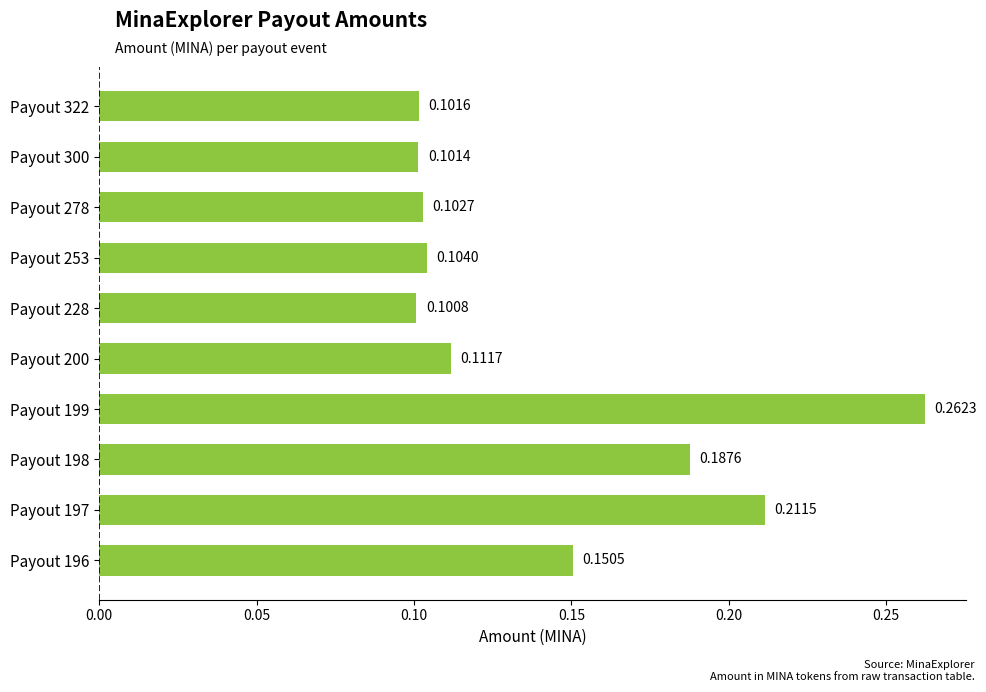

What is the sum of all values?

1.4